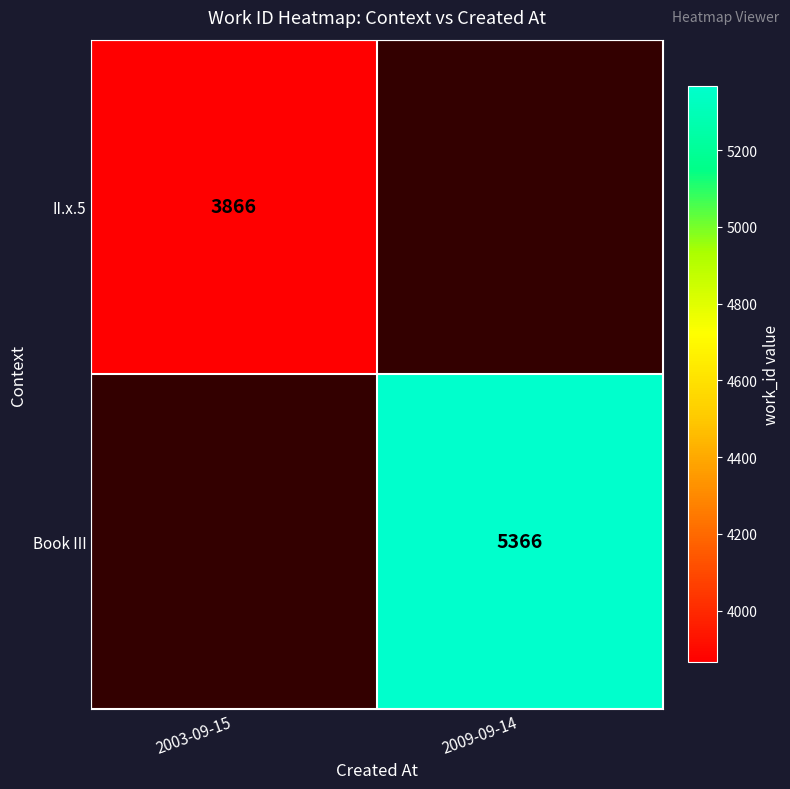

Which label corresponds to the largest value in the chart?

2009-09-14